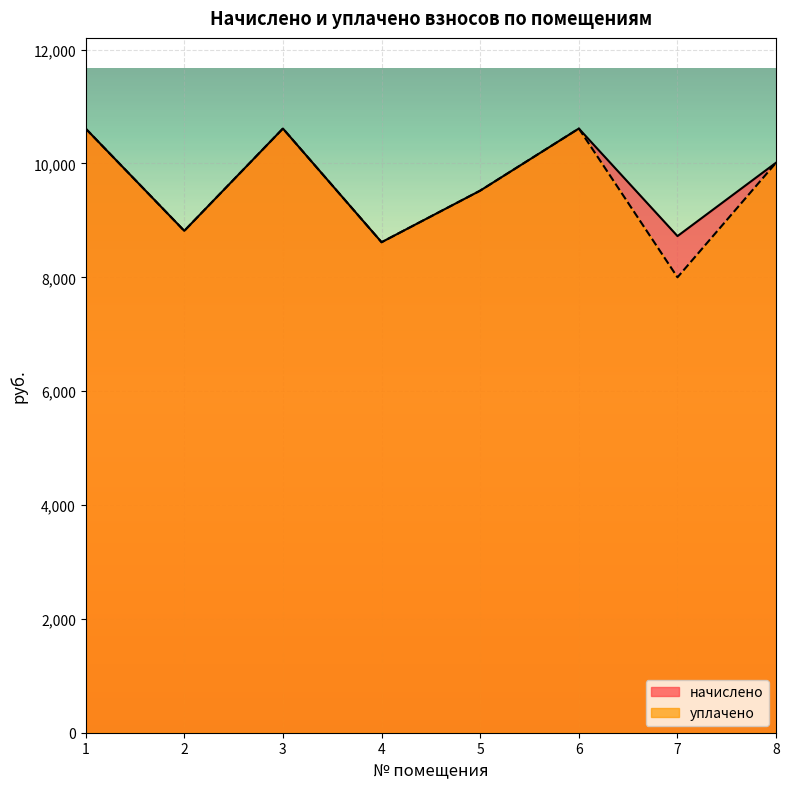

What is the total value across all series at 8?

20029.4